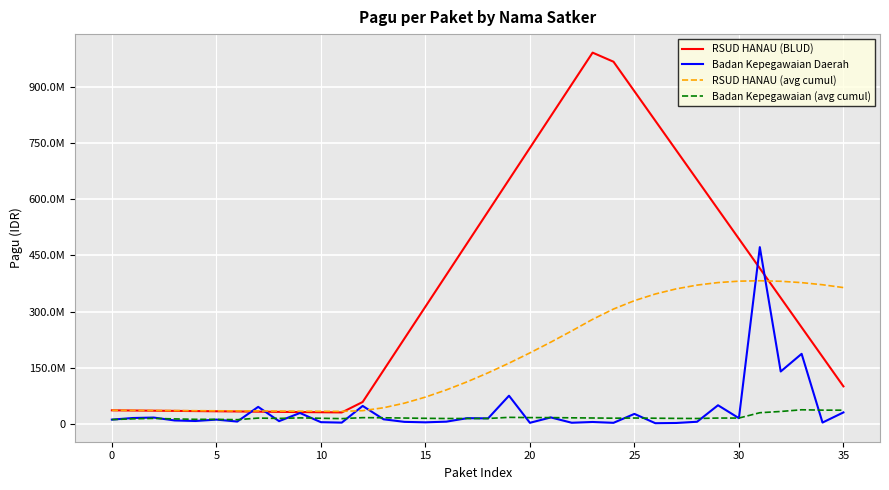

Does the chart display data point markers on the line(s)?

No